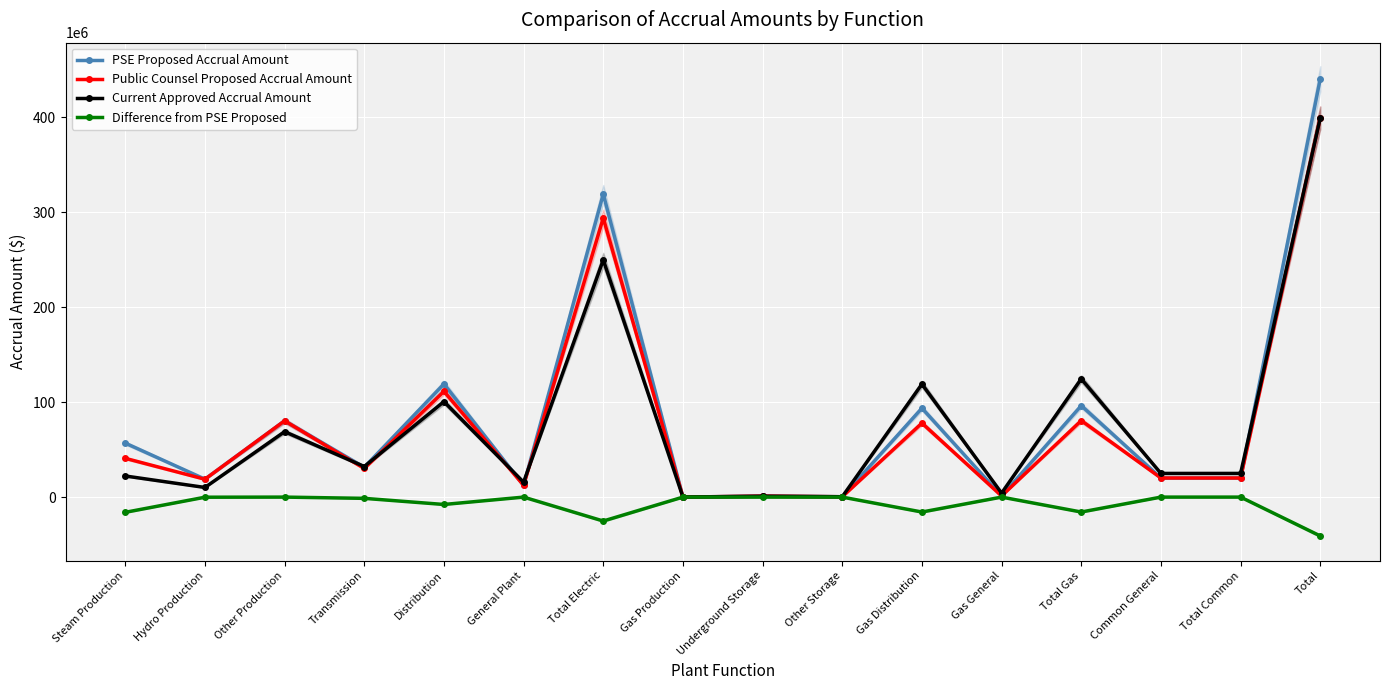

The value of Difference from PSE Proposed at Total Common is 0.0. True or false?

True